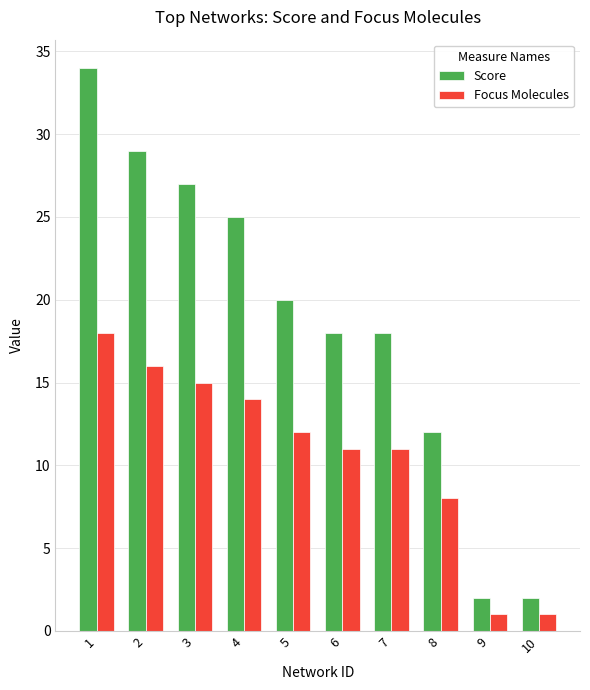

At which label does Focus Molecules first exceed 12?

1